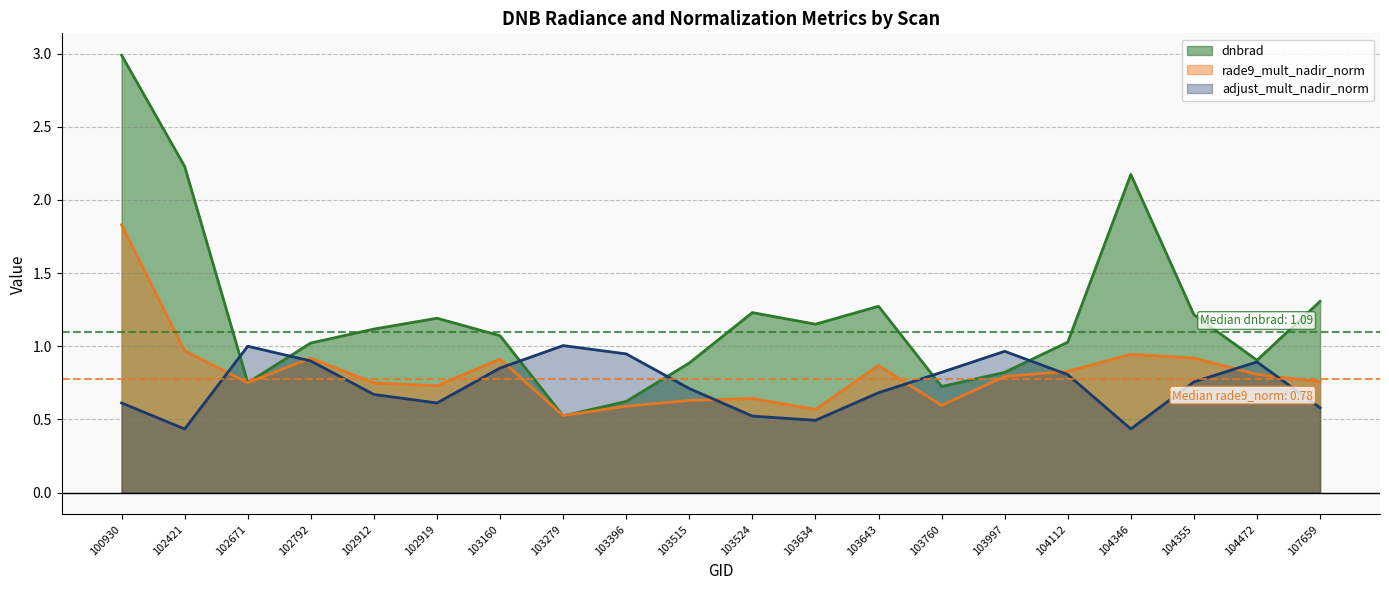

Which series changed the most between 102919 and 104112?

adjust_mult_nadir_norm